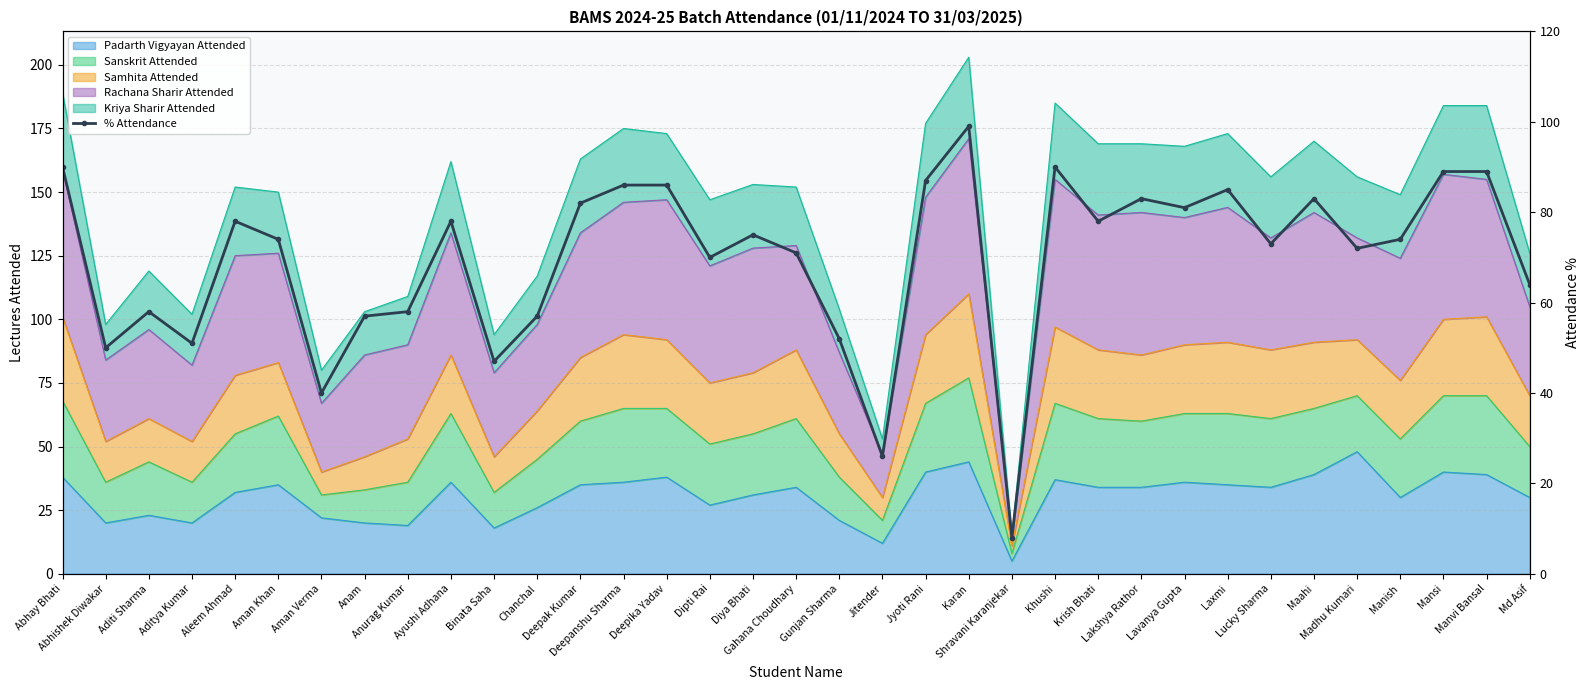

True or false: there are more than 2 points higher than both neighbors.

True